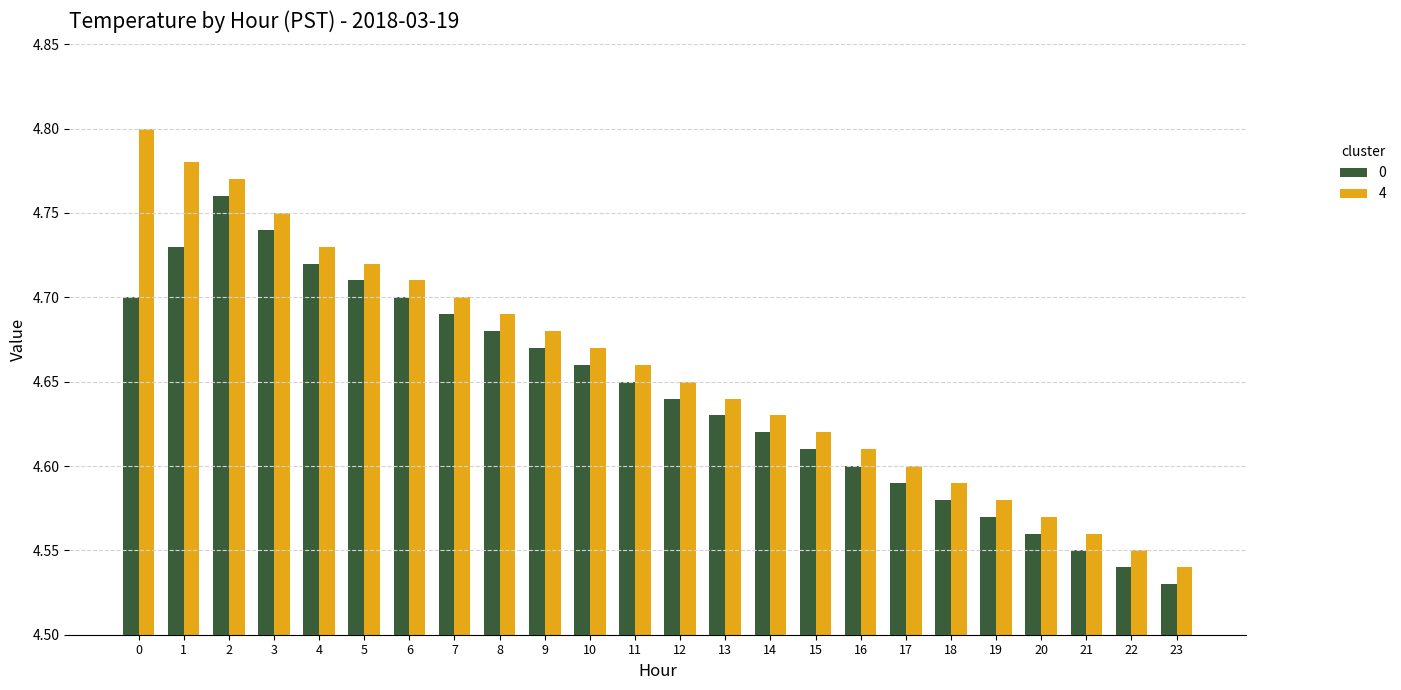

The value of 0 at 13 is 7.8. True or false?

False